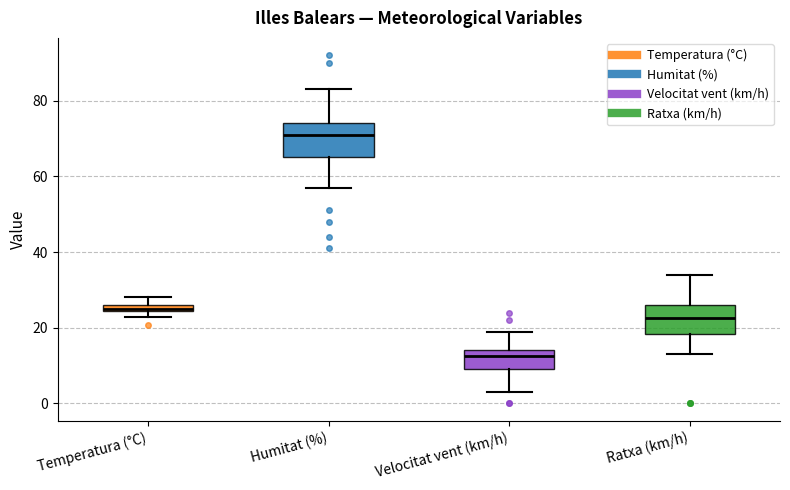

Which box has the lowest median line?

Velocitat vent (km/h)